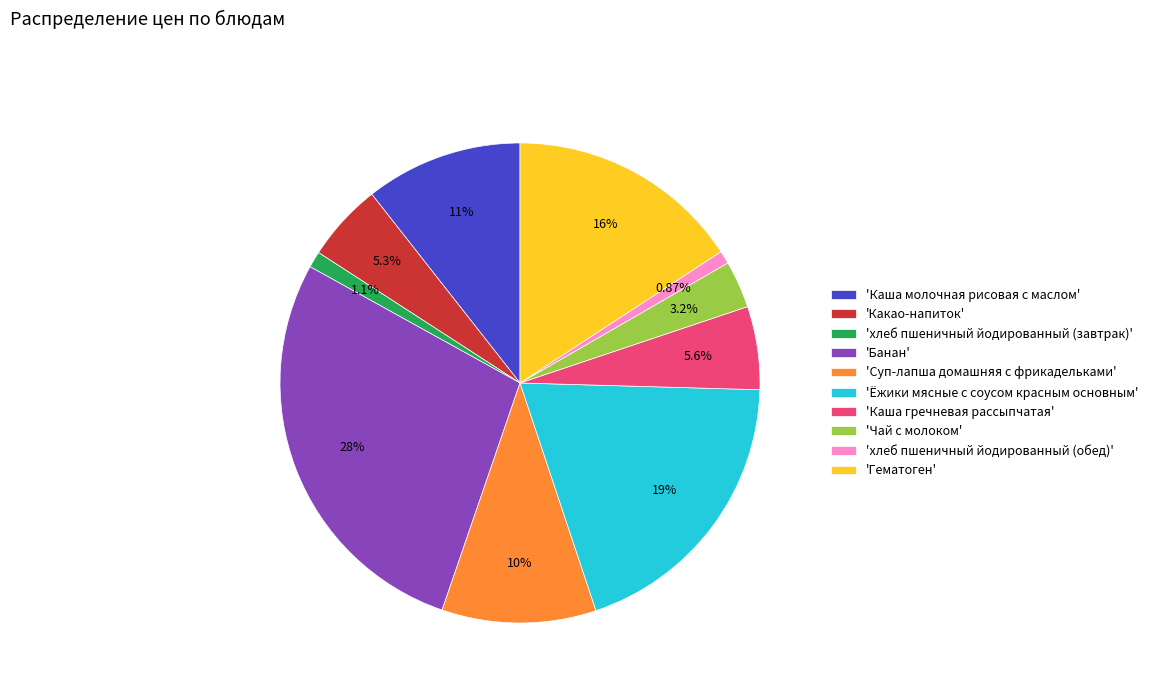

Is there a majority slice in this chart?

No